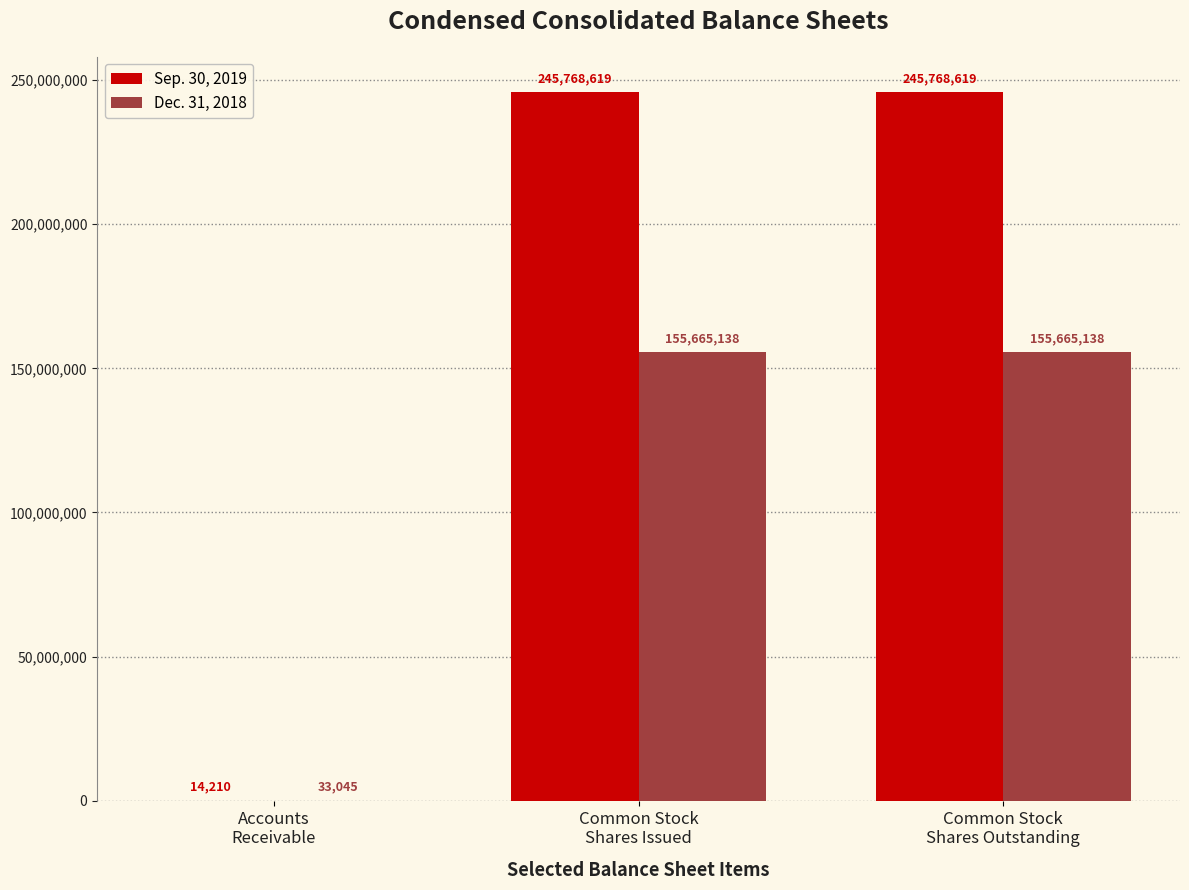

What is the greatest value displayed?

245768619